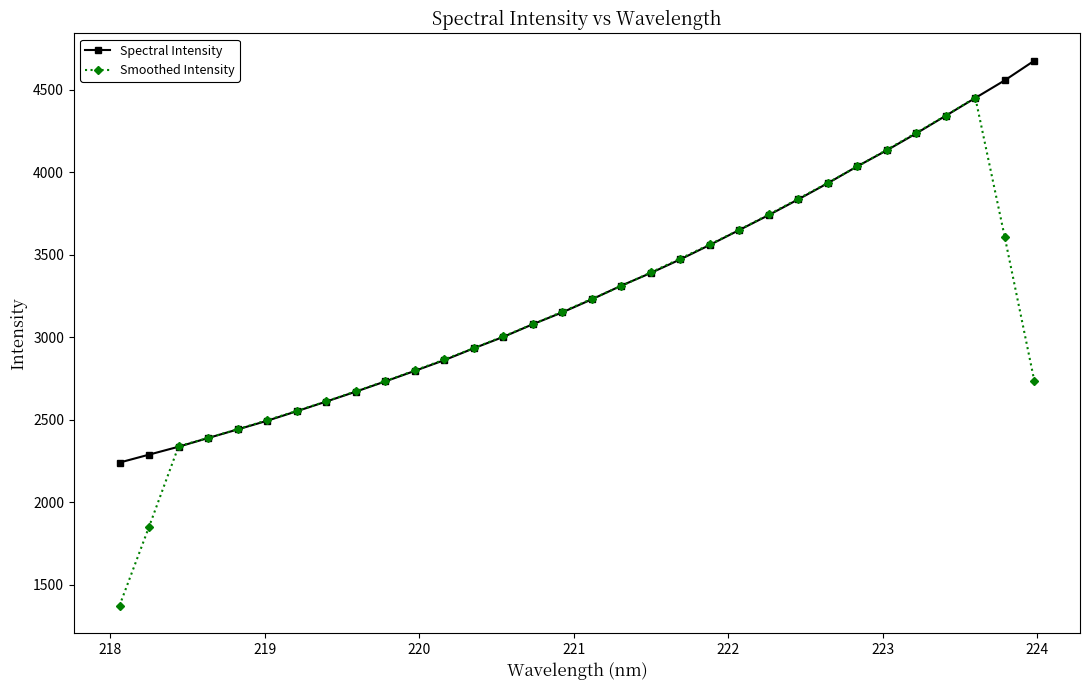

Which series ends up on top after the final intersection of Smoothed Intensity and Spectral Intensity?

Spectral Intensity